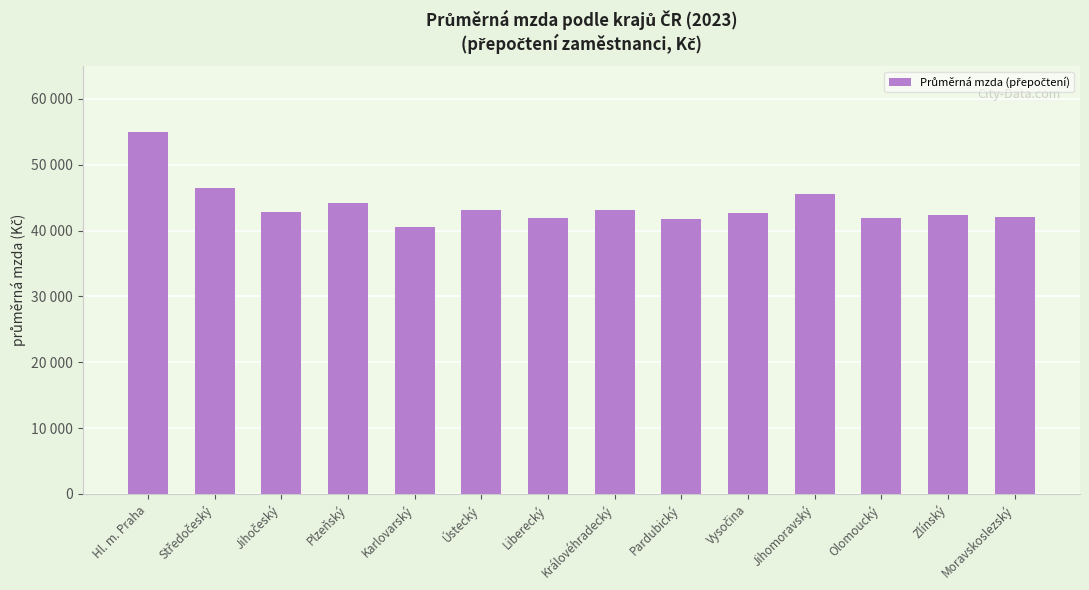

What is the label of the 2nd bar from the left?

Středočeský